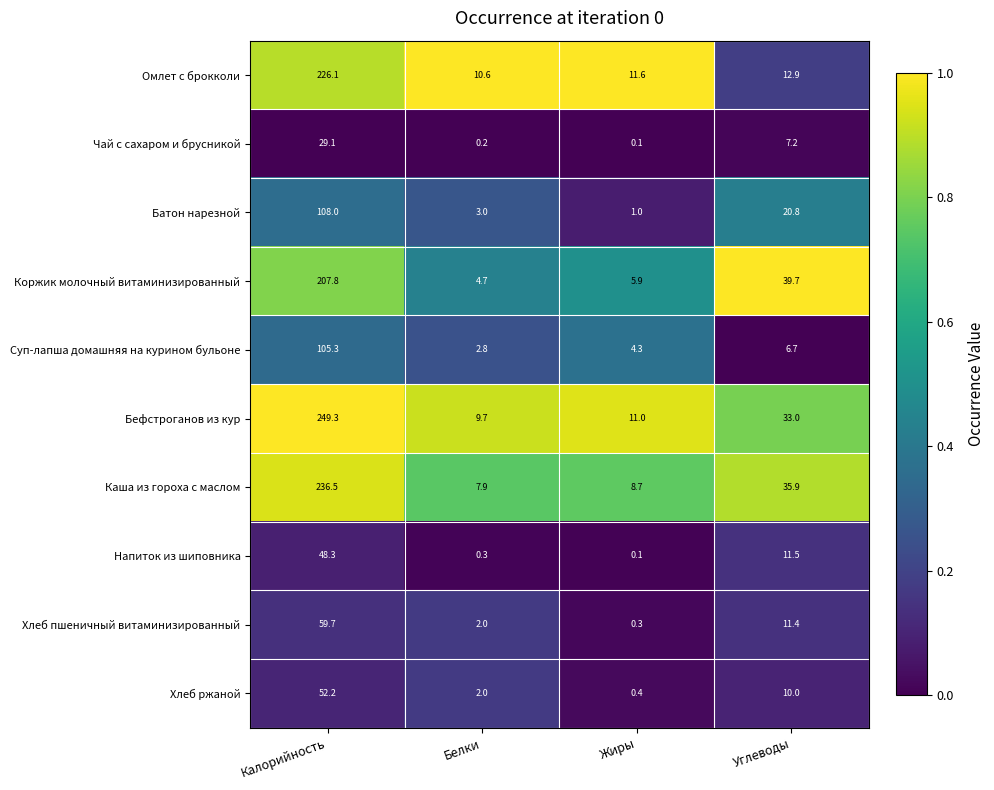

Is the value of Хлеб ржаной at Калорийность greater than the value of Суп-лапша домашняя на курином бульоне at Углеводы?

Yes